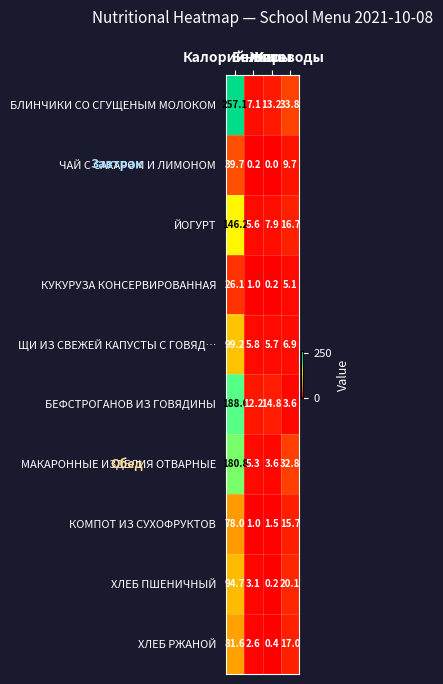

Which series has the largest total across all categories?

БЛИНЧИКИ СО СГУЩЕНЫМ МОЛОКОМ